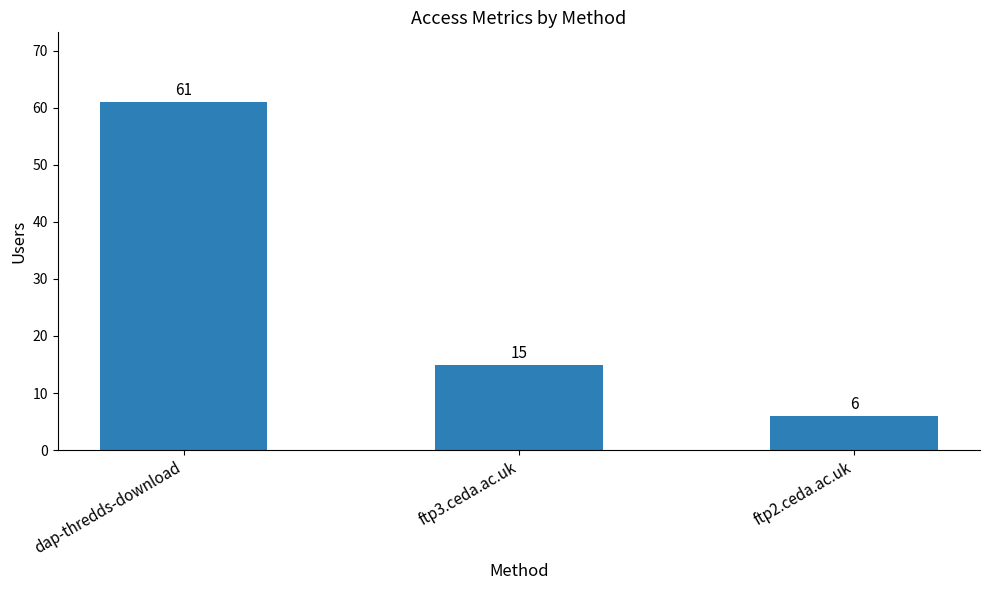

At which category does the chart reach its peak across all series?

dap-thredds-download